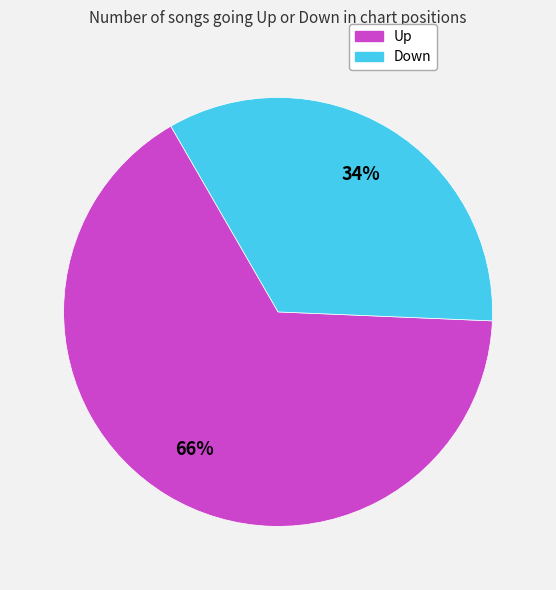

Count the number of slices in the pie.

2